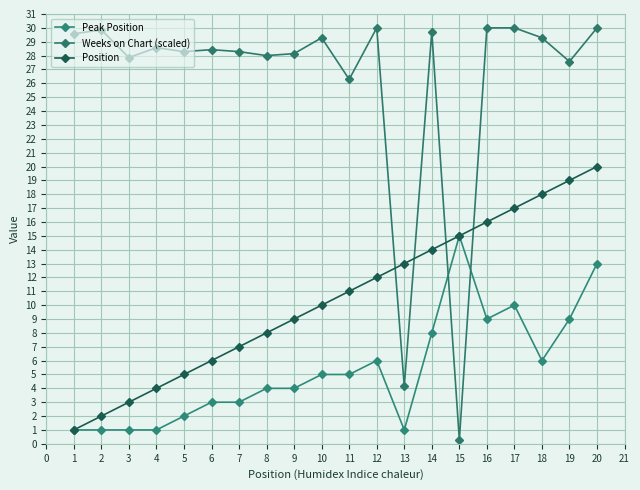

Reading left to right, transcribe all the data shown in this chart.

Peak Position: 1.0	1.0	1.0	1.0	2.0	3.0	3.0	4.0	4.0	5.0	5.0	6.0	1.0	8.0	15.0	9.0	10.0	6.0	9.0	13.0
Weeks on Chart (scaled): 29.6	29.9	27.9	28.6	28.3	28.4	28.3	28.0	28.1	29.3	26.3	30.0	4.1	29.7	0.3	30.0	30.0	29.3	27.6	30.0
Position: 1.0	2.0	3.0	4.0	5.0	6.0	7.0	8.0	9.0	10.0	11.0	12.0	13.0	14.0	15.0	16.0	17.0	18.0	19.0	20.0